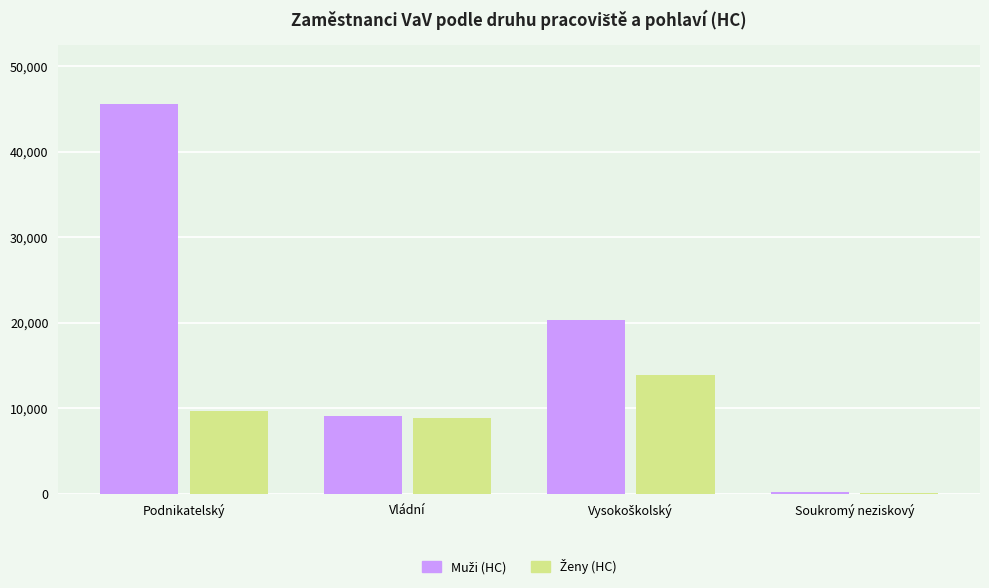

What is the greatest value displayed?

45561.5